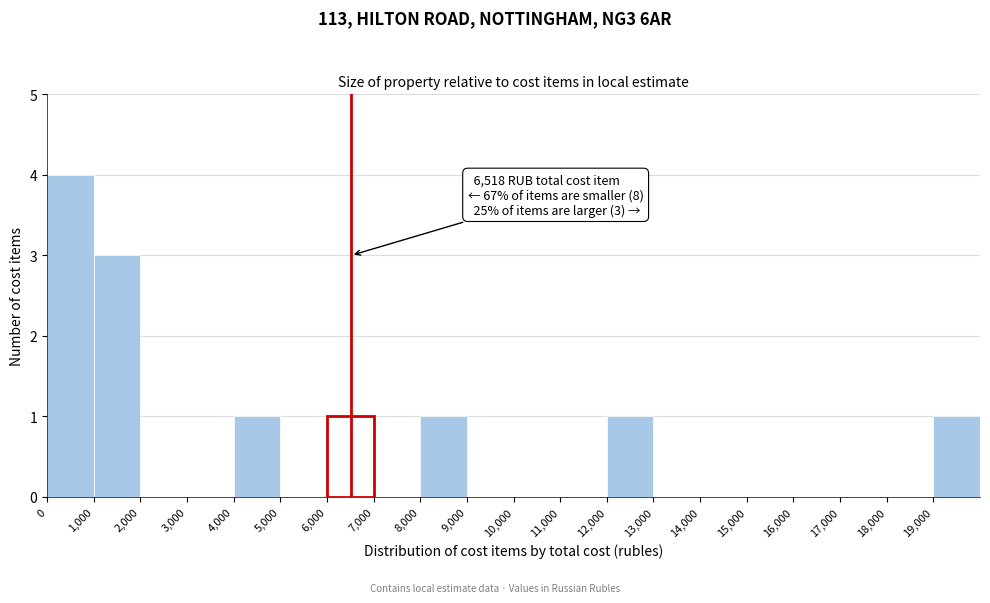

Over which range of the x-axis is the bar tallest?

0 to 1000